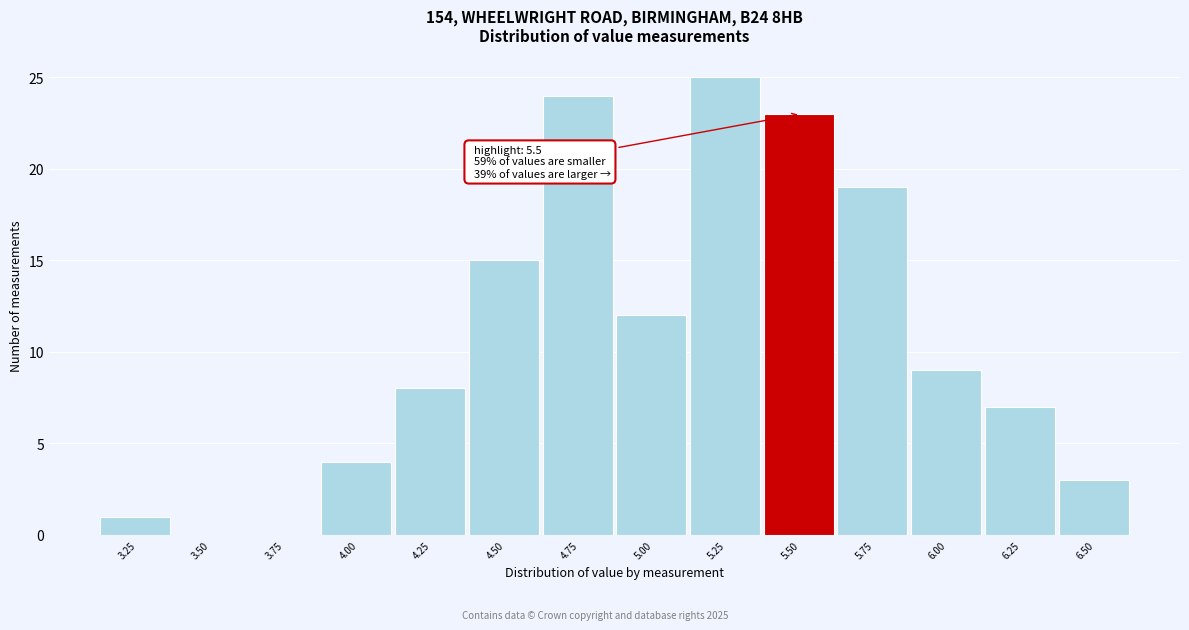

Reading right to left, extract all data points from this chart.

6.50=3	6.25=7	6.00=9	5.75=19	5.50=23	5.25=25	5.00=12	4.75=24	4.50=15	4.25=8	4.00=4	3.75=0	3.50=0	3.25=1